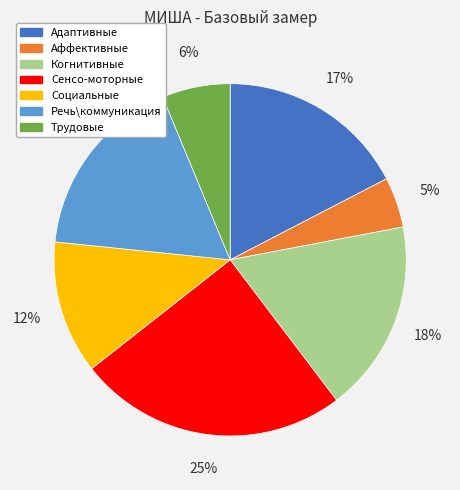

Which has a higher value, Социальные or Речь\коммуникация?

Речь\коммуникация